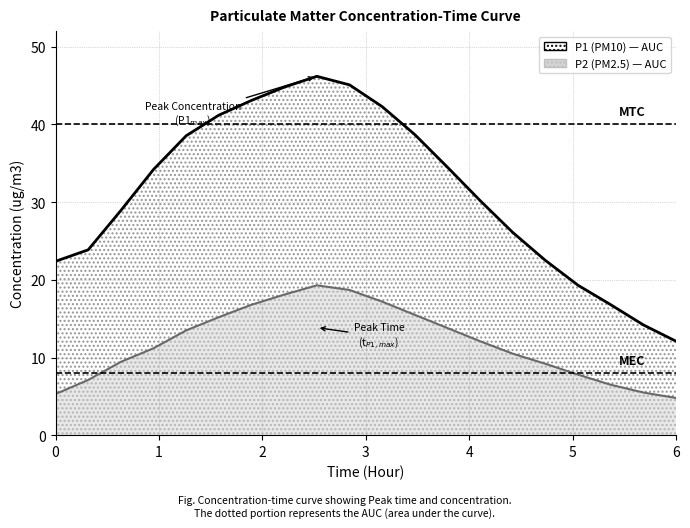

True or false: P2 (PM2.5) and P1 (PM10) intersect in this chart.

False